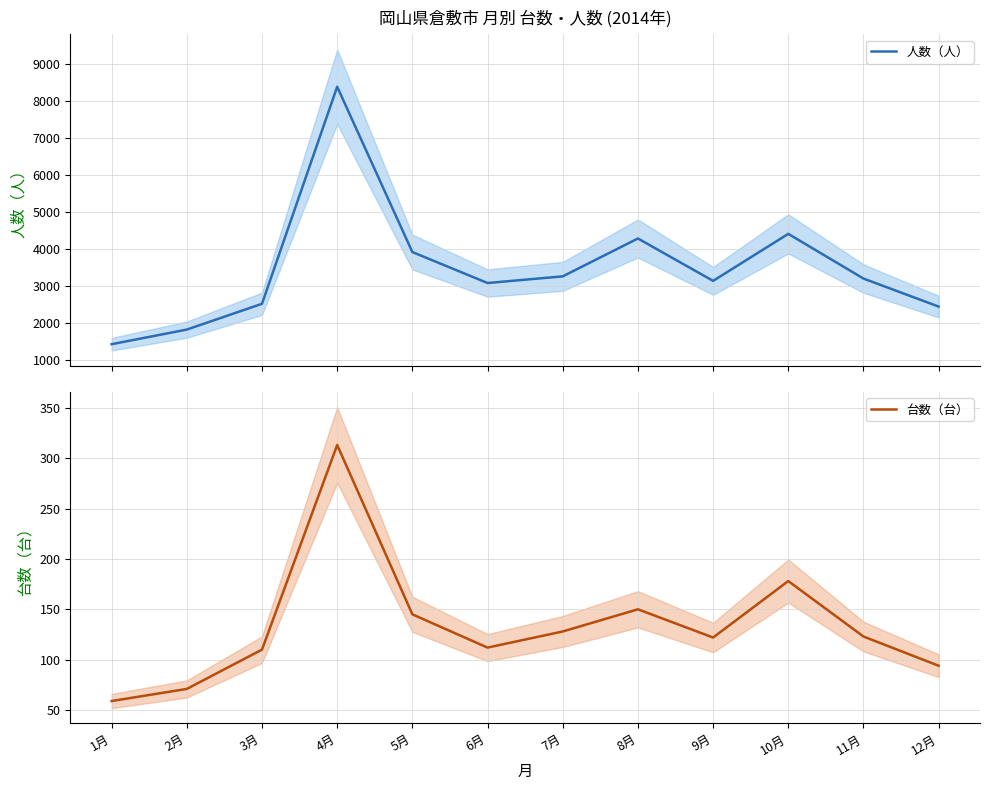

Which category has the lowest value across all series?

1月